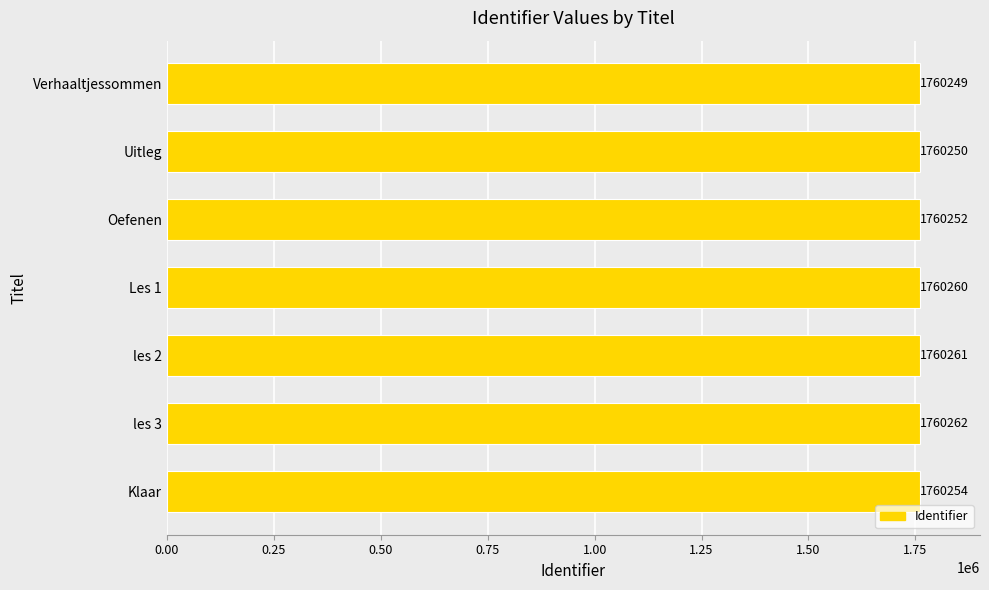

The chart shows a value of 1760252 at Oefenen. True or false?

True